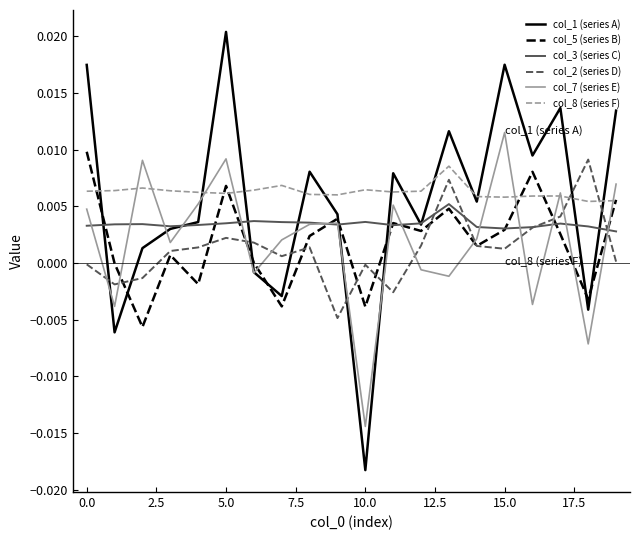

Is this an area chart (filled region under the line)?

No